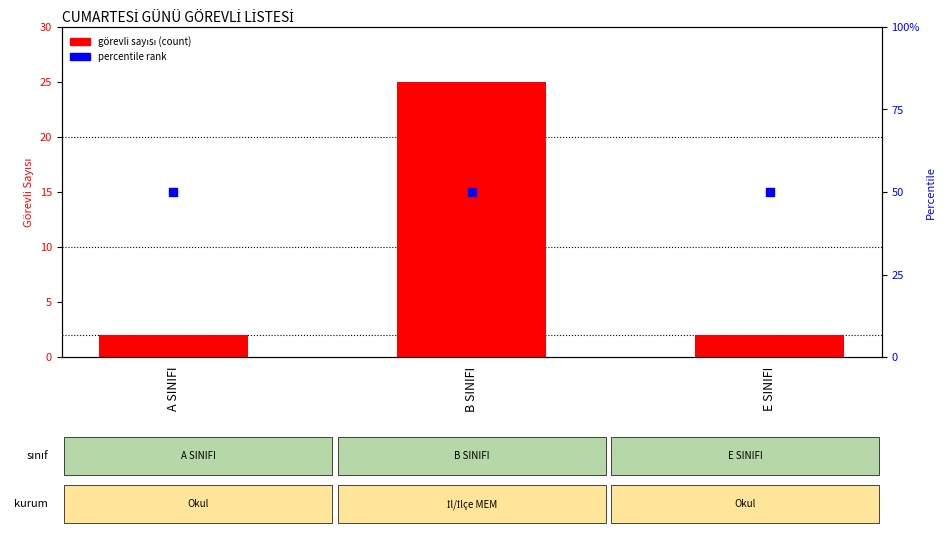

Which series reaches the maximum Y coordinate?

percentile rank